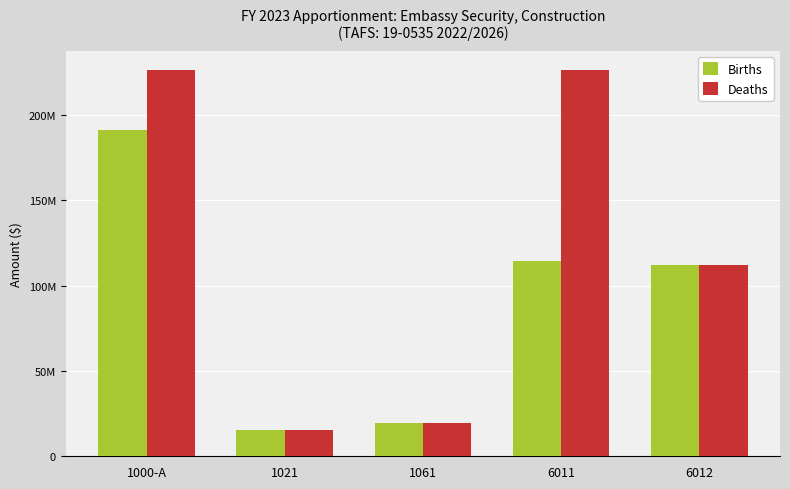

What is the value of the Deaths bar at the 4th from the left?

226174157